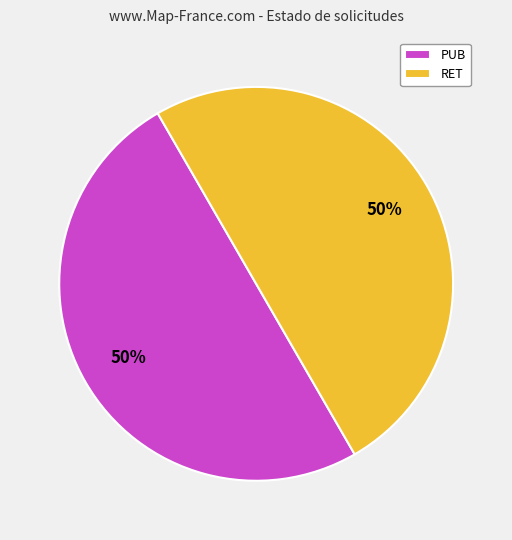

To the nearest percent, what percentage of the pie is RET?

50%